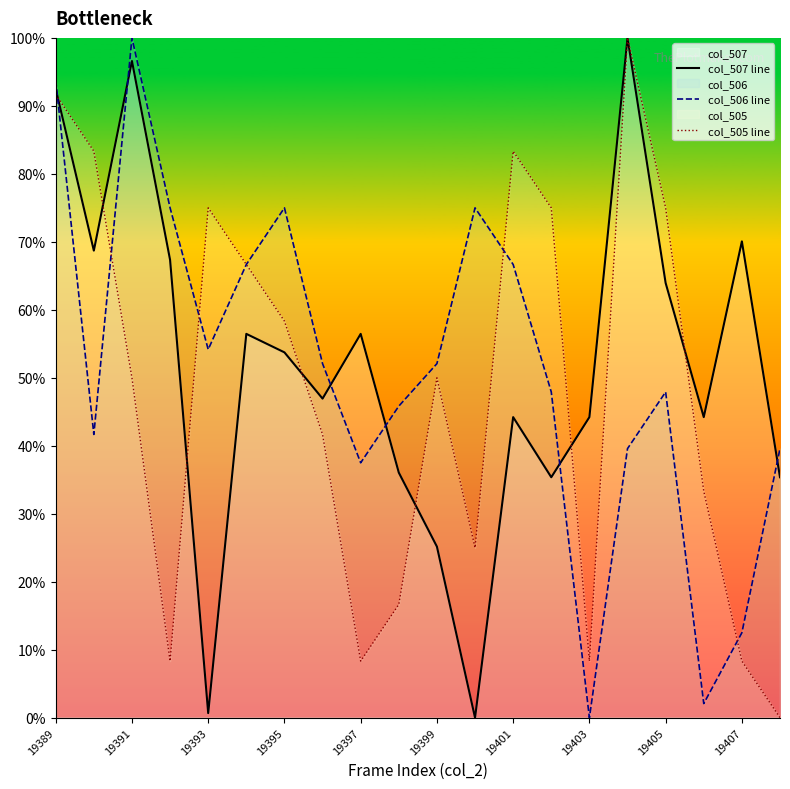

Which series changed the most between 19397 and 19399?

col_505 line